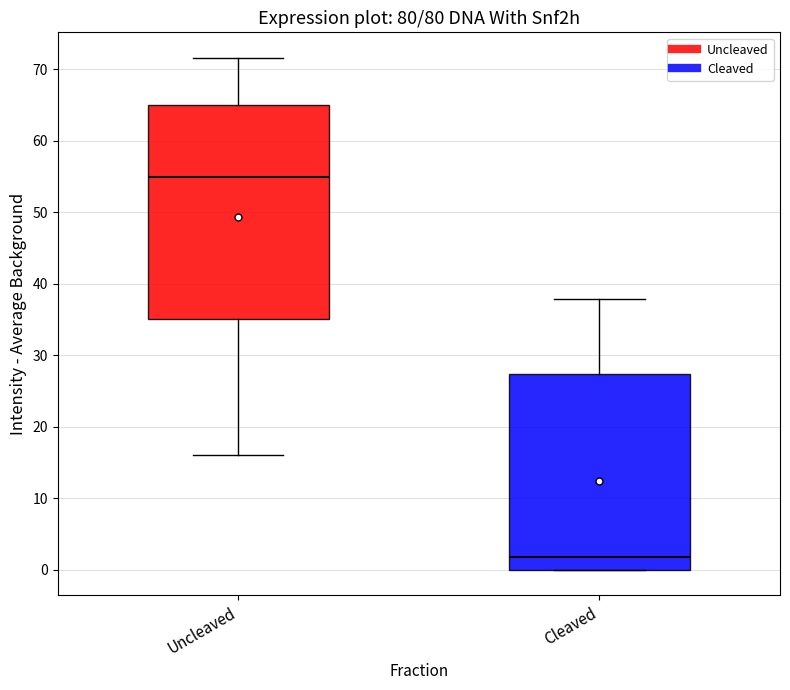

Where is the lower edge of the box for Cleaved on the y-axis? The values are not printed on the chart, so give them approximately, as read against the axis.

0